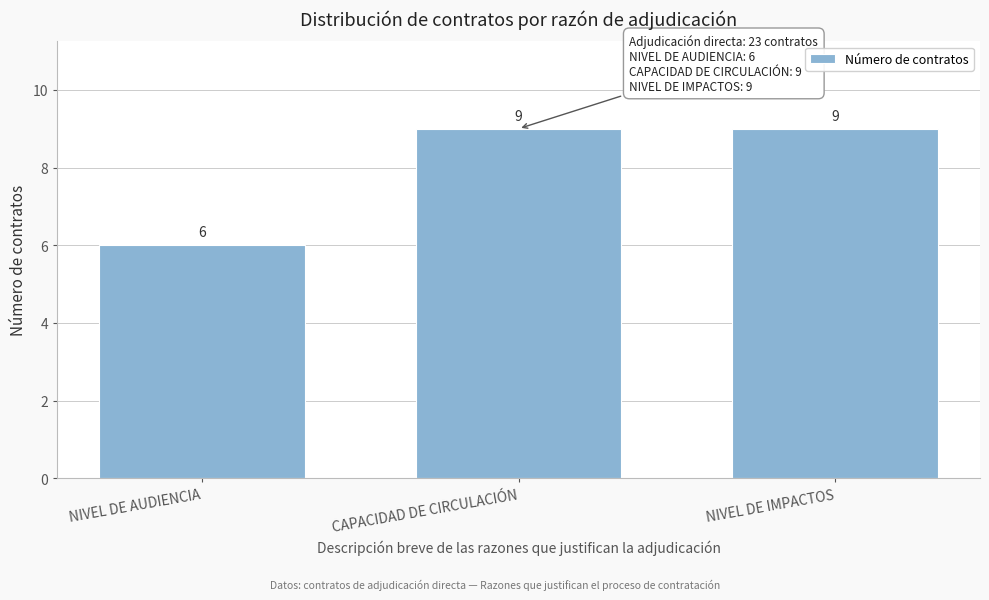

Reading left to right, extract all data points from this chart.

NIVEL DE AUDIENCIA=6	CAPACIDAD DE CIRCULACIÓN=9	NIVEL DE IMPACTOS=9